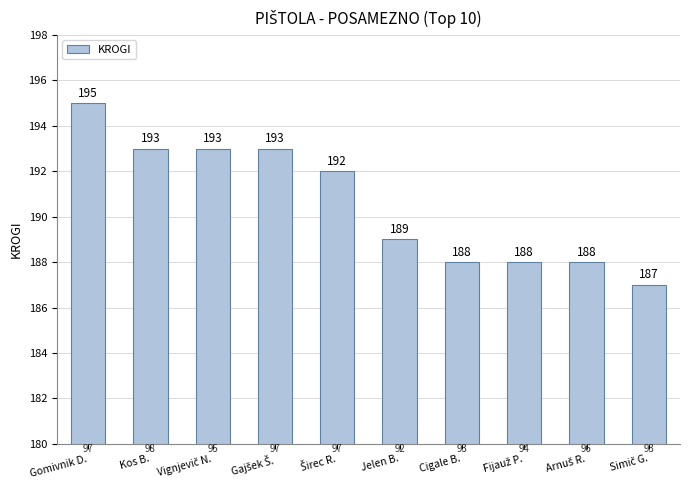

Does the chart contain stacked bars?

No